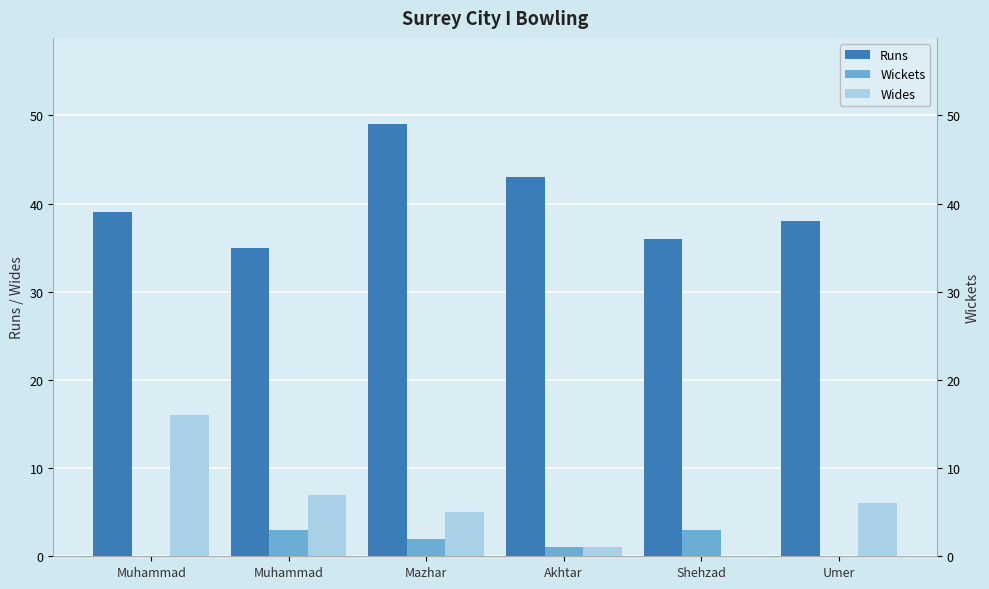

Rank the series at Muhammad from highest to lowest value.

Runs, Wides, Wickets